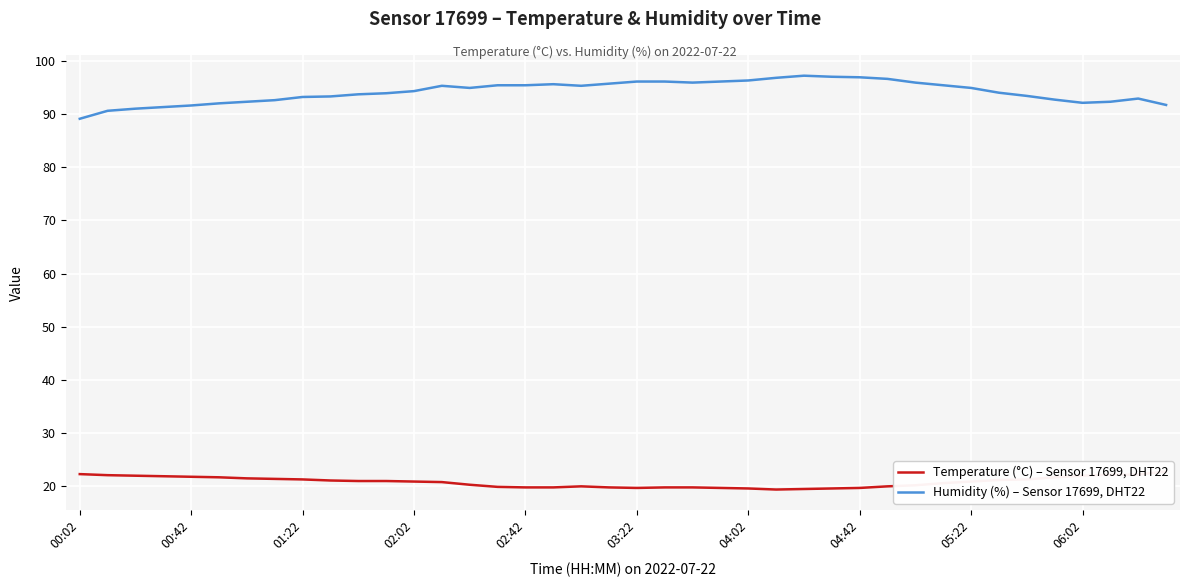

At which category is the sum across all series the highest?

26